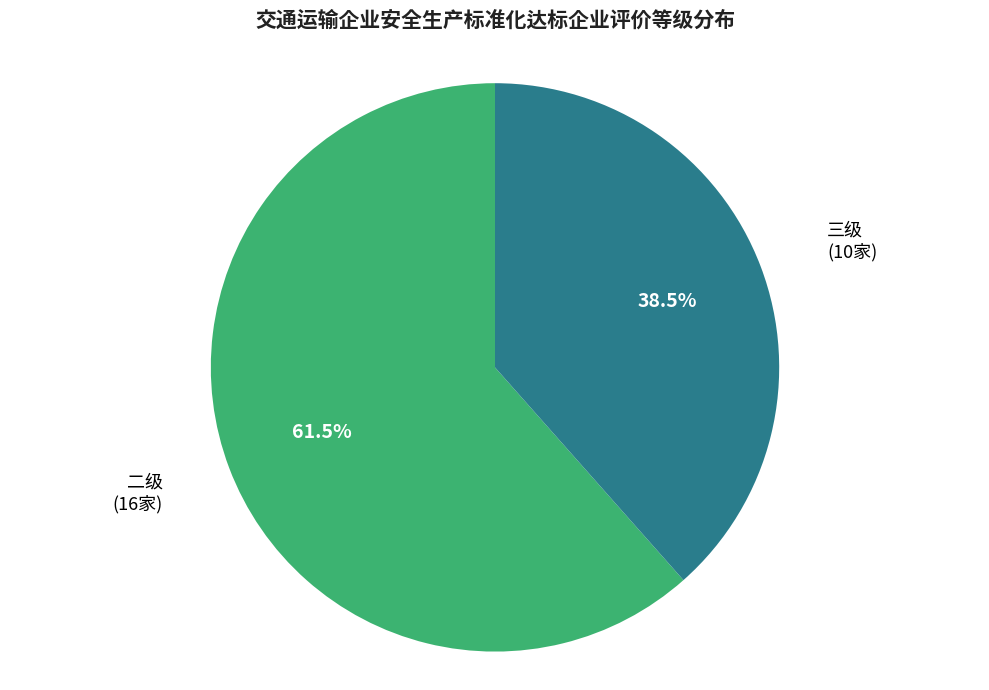

Is there a majority slice in this chart?

Yes